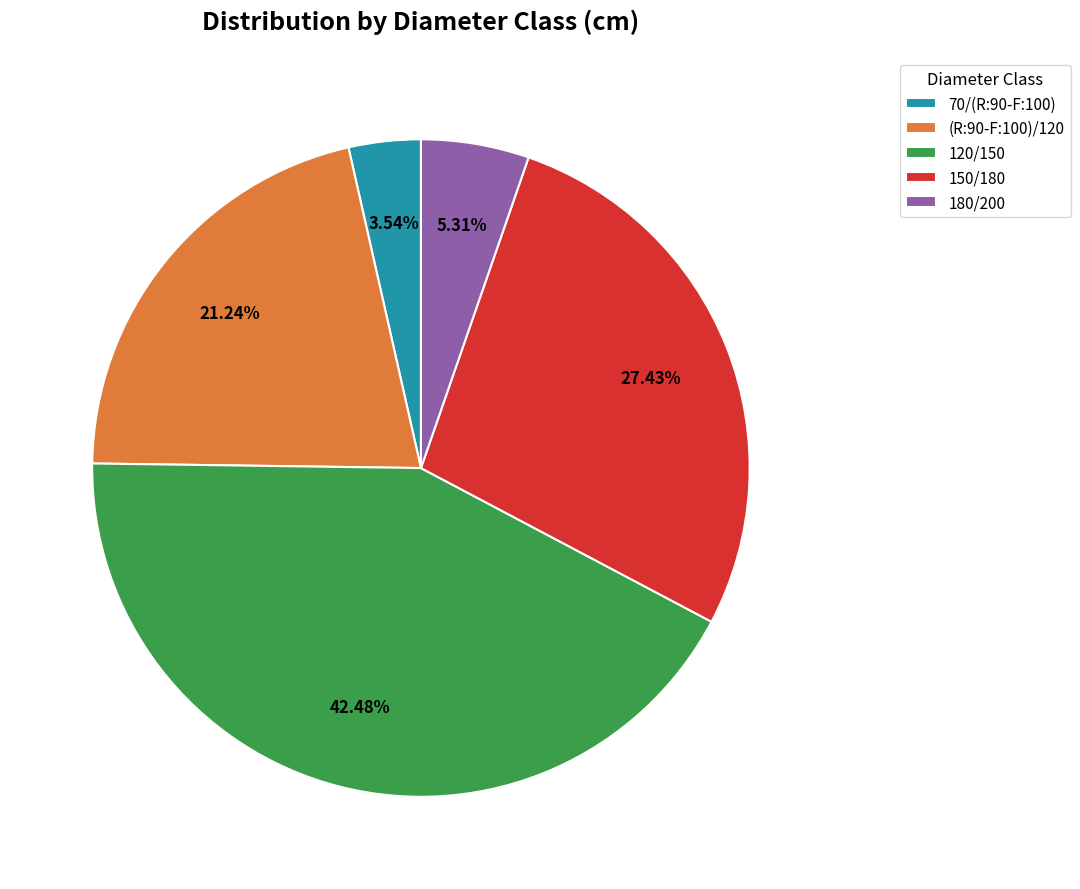

Is there any slice that represents more than half of the pie?

No